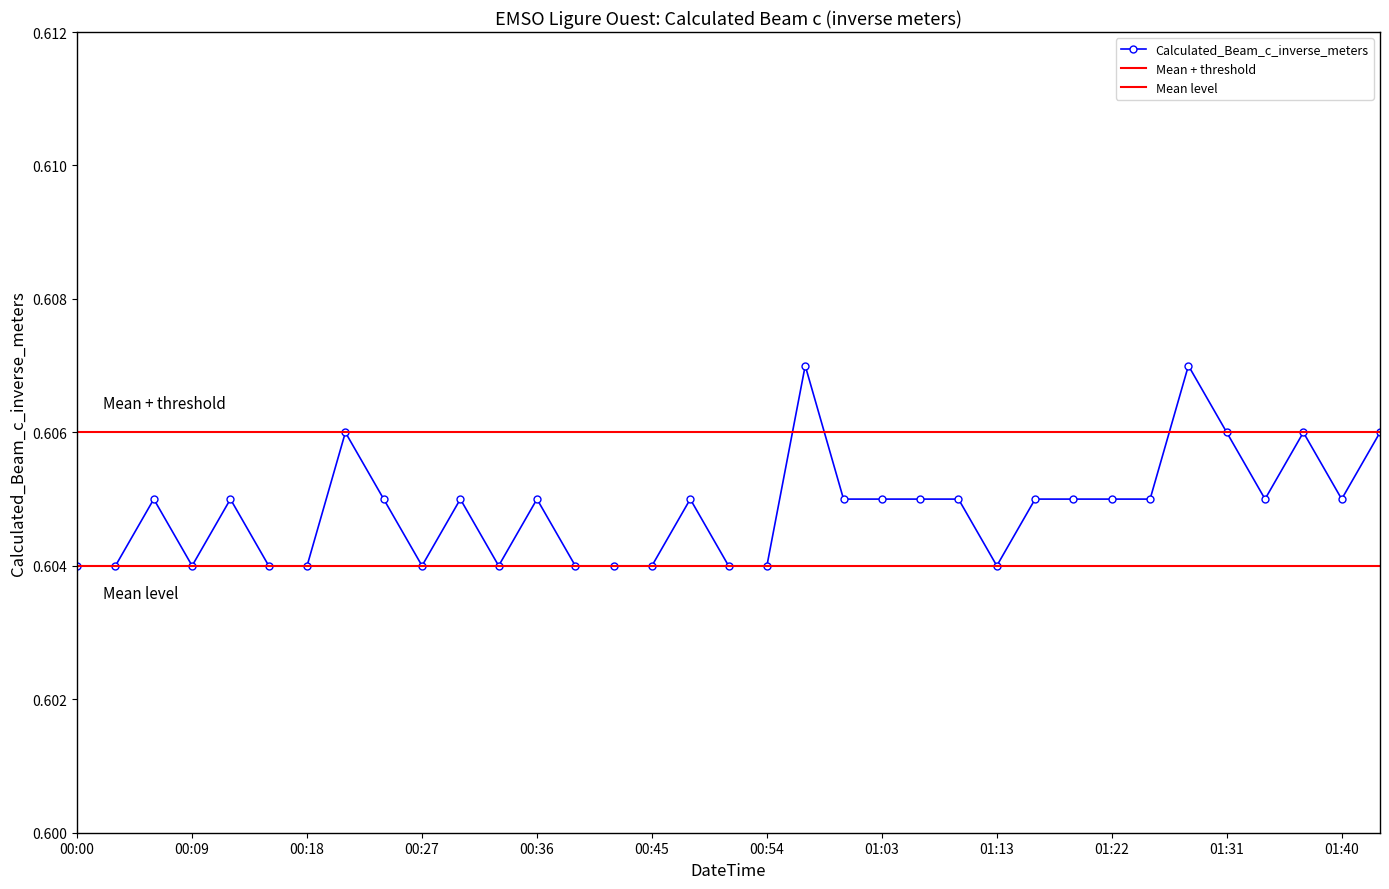

What value does the data have at 2022-02-01T01:16:03?

0.6